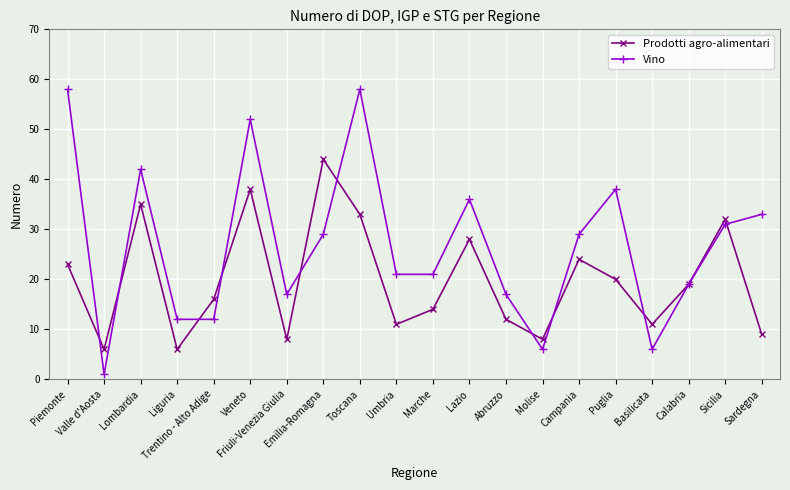

What is the minimum value shown in the chart?

1